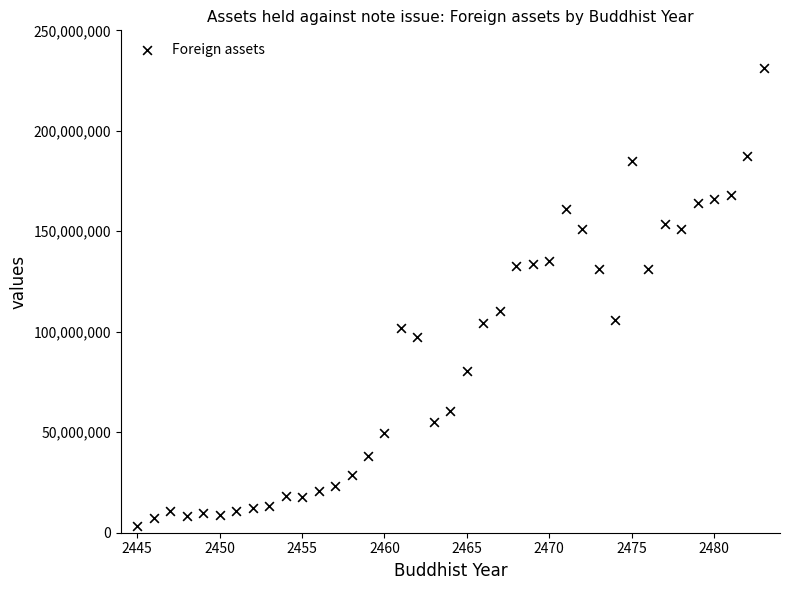

What Y value in the scatter plot is closest to 117345456?

110234406